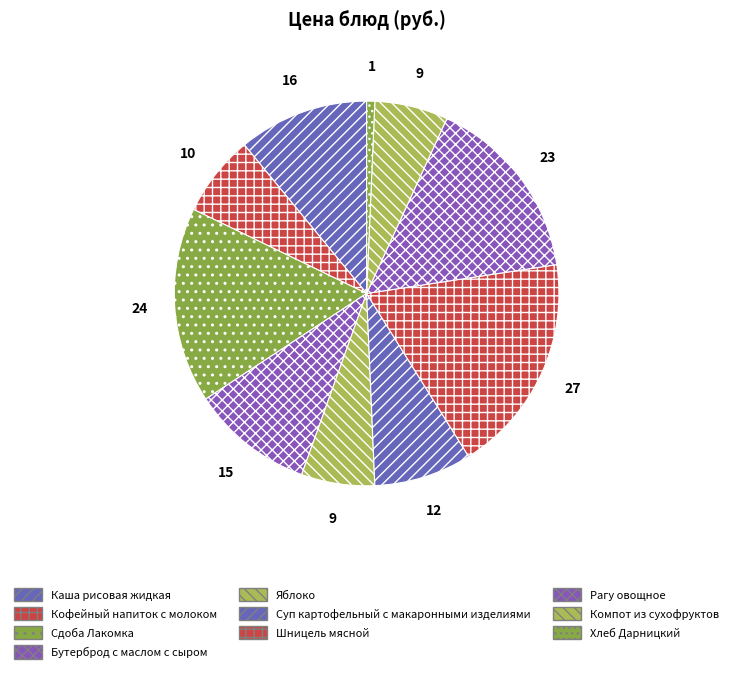

The Компот из сухофруктов slice represents 6% of the pie. True or false?

True